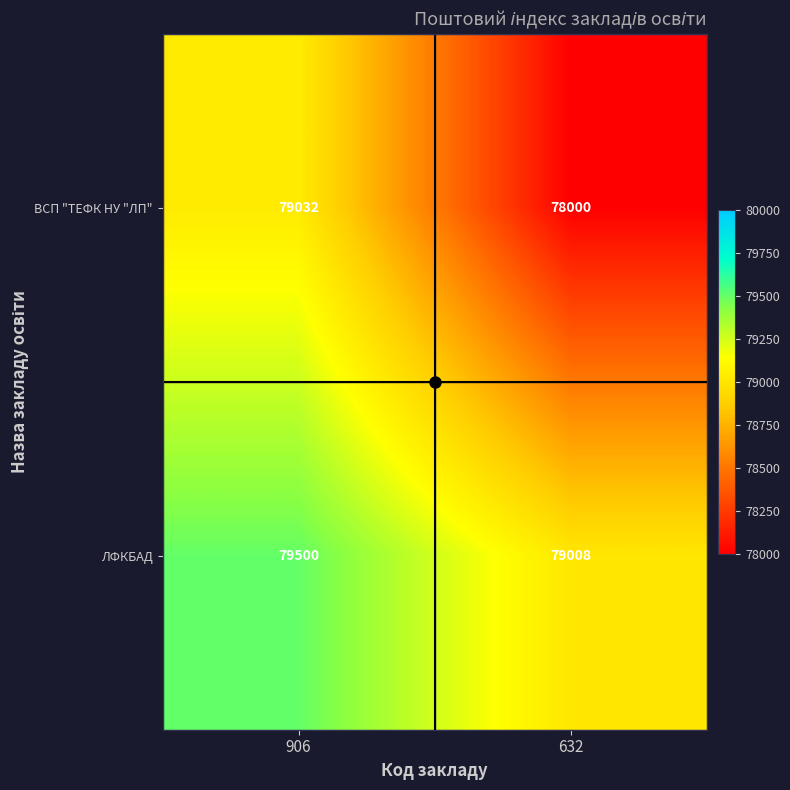

The value of ВСП "ТЕФК НУ "ЛП" at 632 is 43698. True or false?

False